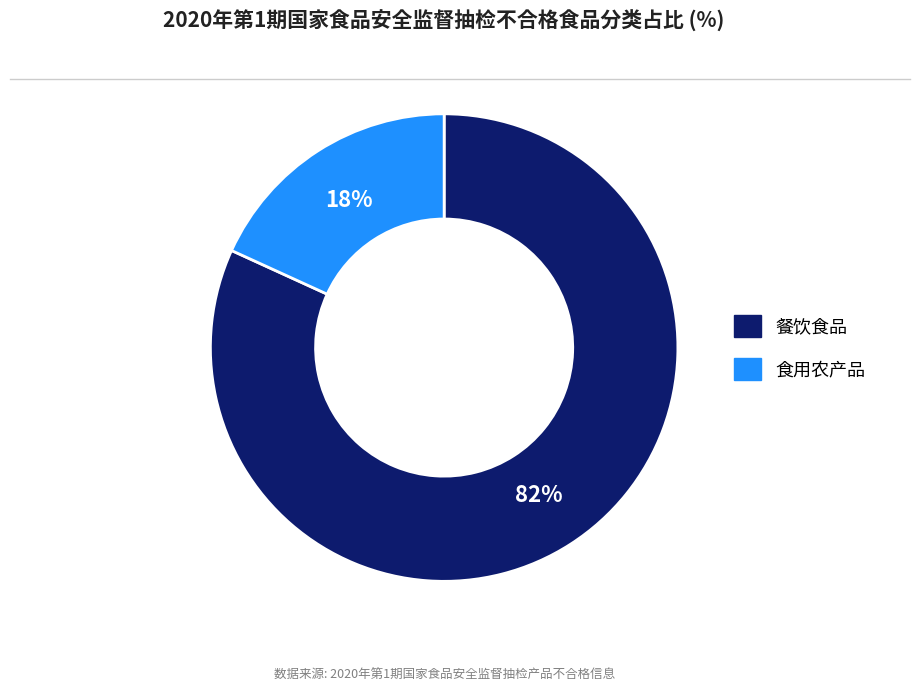

Is it true that 餐饮食品 is 82% of the pie?

True